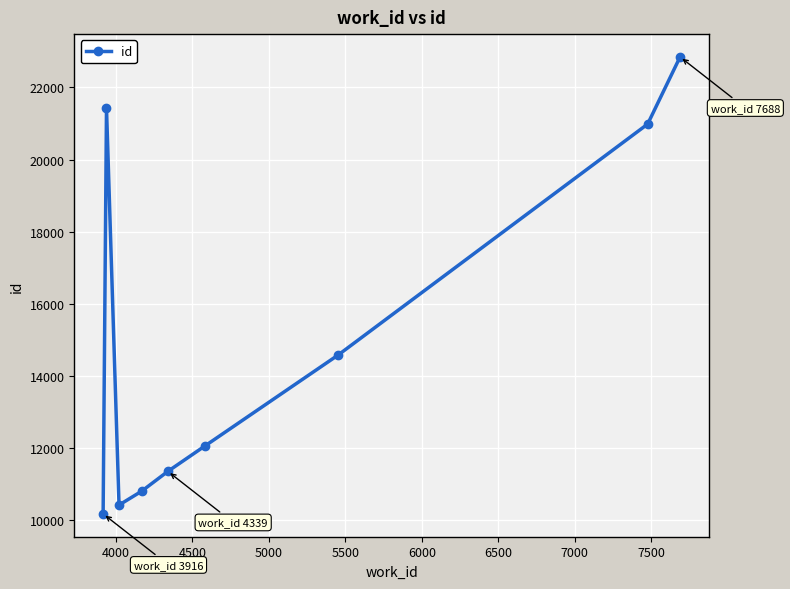

How many data points are less than 12053?

4